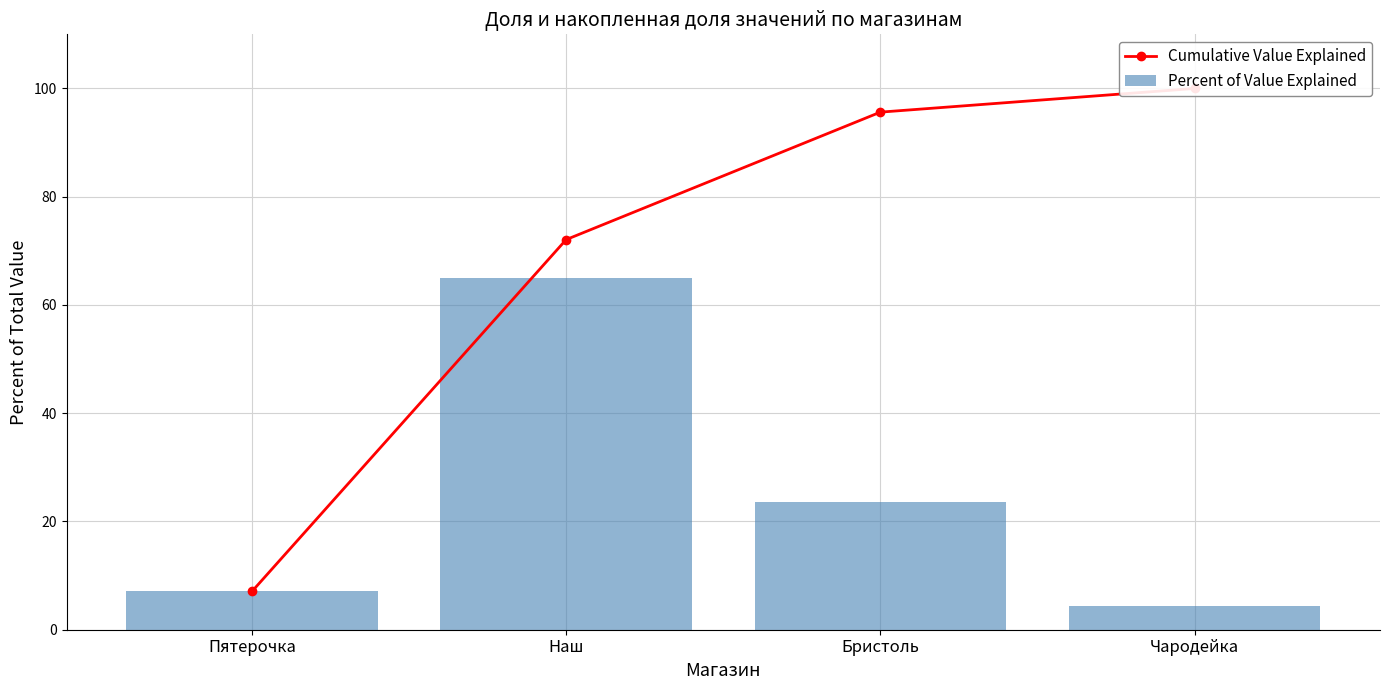

What is the difference between the maximum and second lowest values in the Cumulative Value Explained series?

27.9